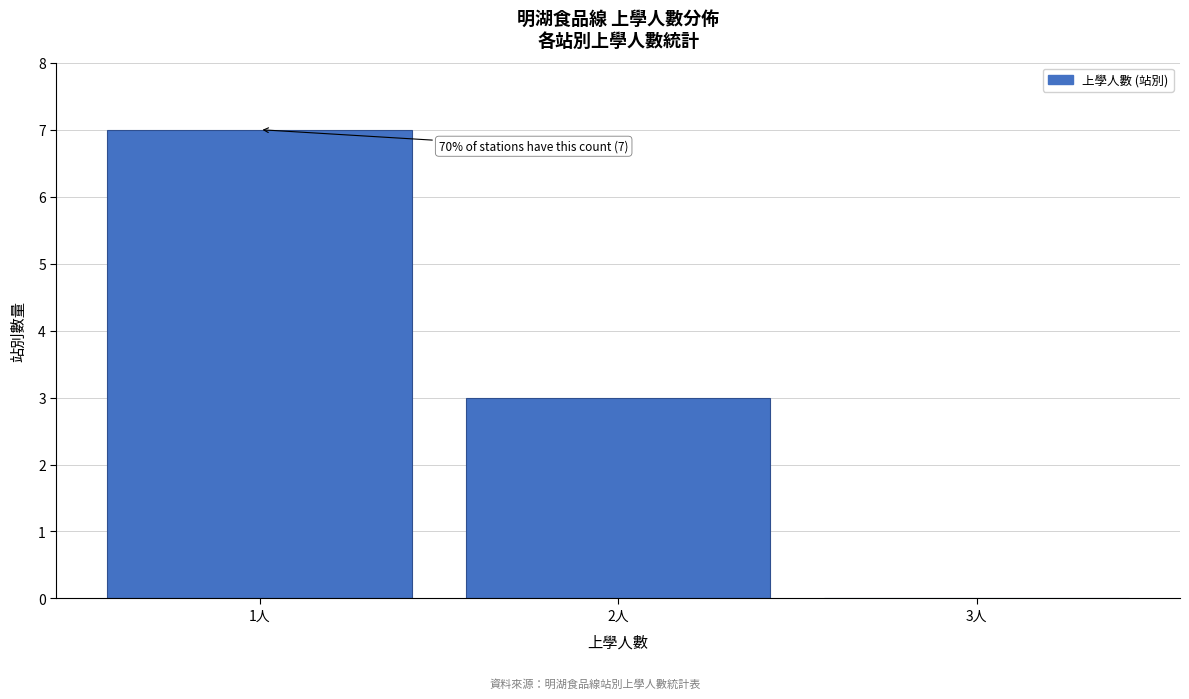

Which range on the x-axis has the tallest bar?

0.5 to 1.5